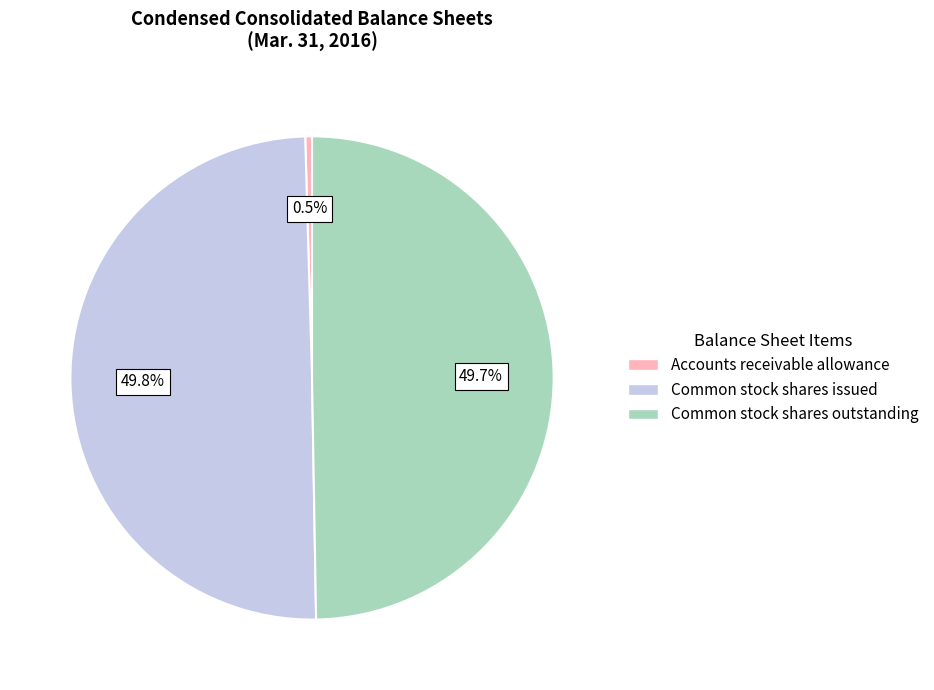

What is the total percentage of Common stock shares issued and Accounts receivable allowance?

50.3%